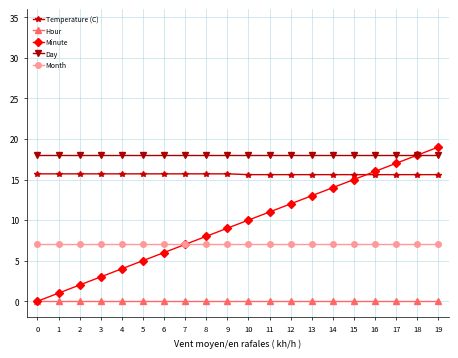

Between 5 and 17, which series saw the biggest shift?

Minute